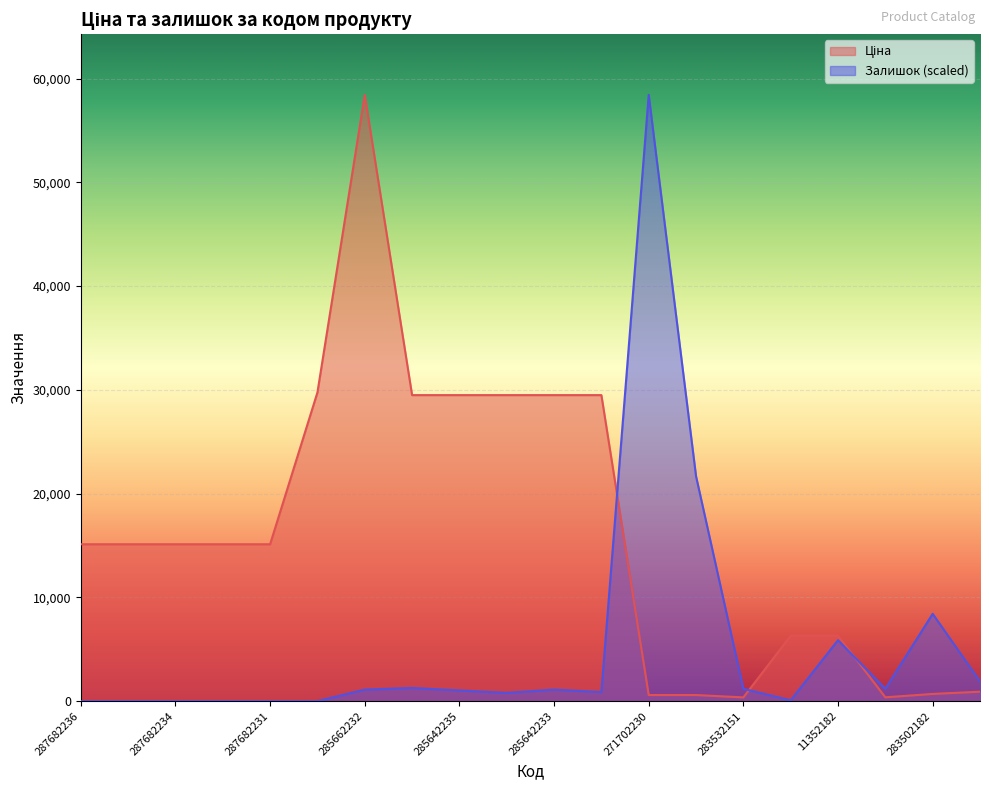

Reading right to left, extract all data points from this chart.

Ціна: 283481953=910.4	283502182=694.3	283522151=369.5	11352182=6308.8	11352184=6308.8	283532151=359.9	271702229=589.9	271702230=589.9	285642231=29491.5	285642233=29491.5	285642234=29491.5	285642235=29491.5	285642236=29491.5	285662232=58426.5	287702232=29747.2	287682231=15120.0	287682233=15120.0	287682234=15120.0	287682235=15120.0	287682236=15120.0
Залишок: 283481953=1905.2	283502182=8414.7	283522151=1190.8	11352182=5874.4	11352184=79.4	283532151=1190.8	271702229=21671.8	271702230=58426.5	285642231=873.2	285642233=1111.4	285642234=793.8	285642235=1032.0	285642236=1270.1	285662232=1111.4	287702232=0.0	287682231=0.0	287682233=0.0	287682234=0.0	287682235=0.0	287682236=0.0